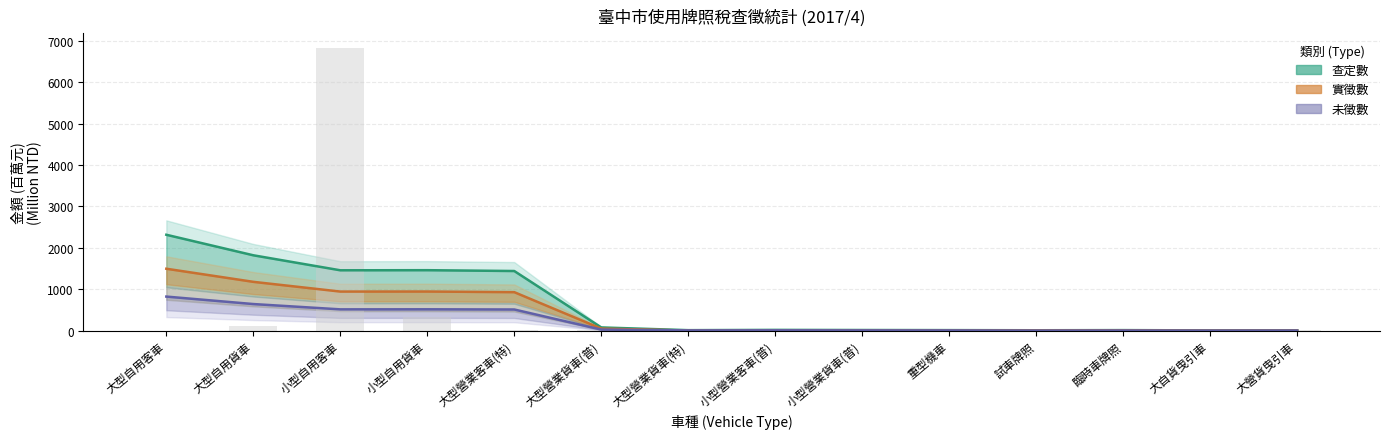

What is the difference between the 查定數 values at 大型營業客車(特) and 小型營業客車(普)?

1421.3